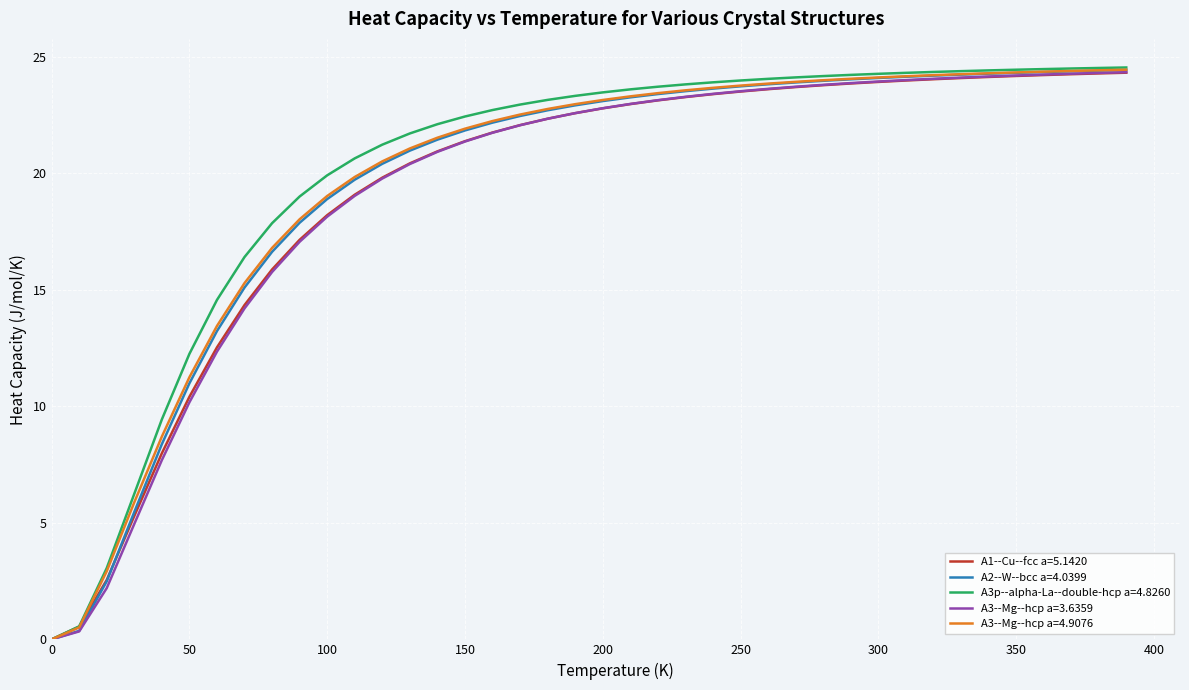

What is the highest value of the A3--Mg--hcp a=3.6359 series?

24.3